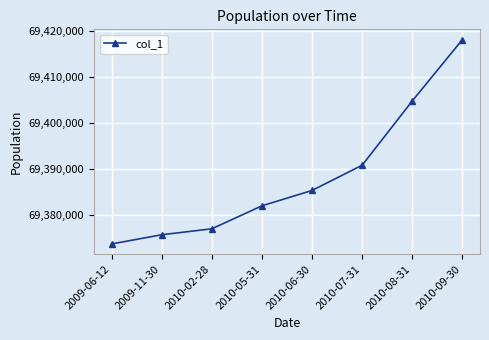

Reading left to right, extract all data points from this chart.

69373700	69375700	69377000	69382000	69385350	69390850	69404850	69418200